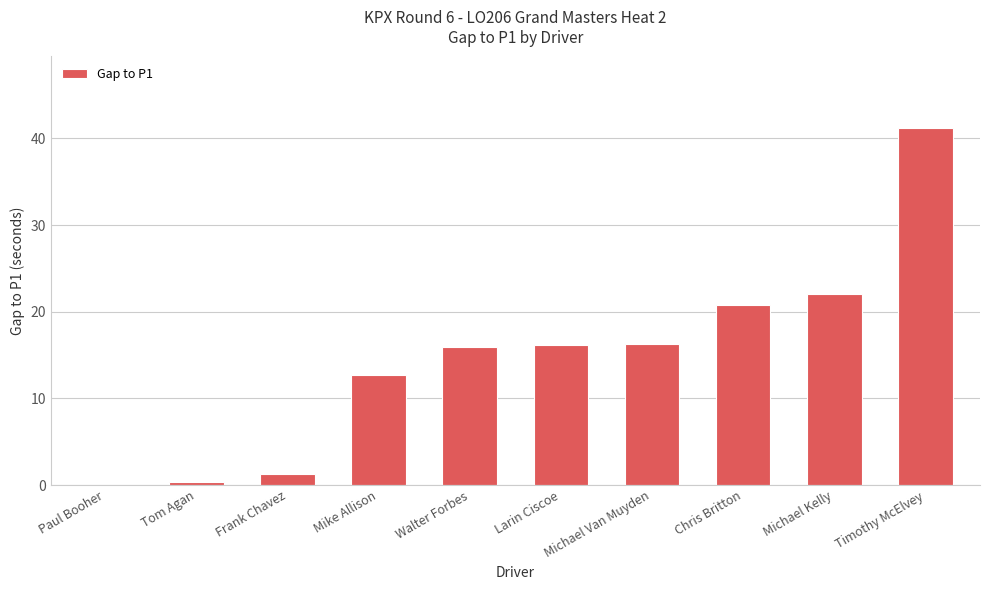

True or false: the data shows 16.1 at Larin Ciscoe.

True